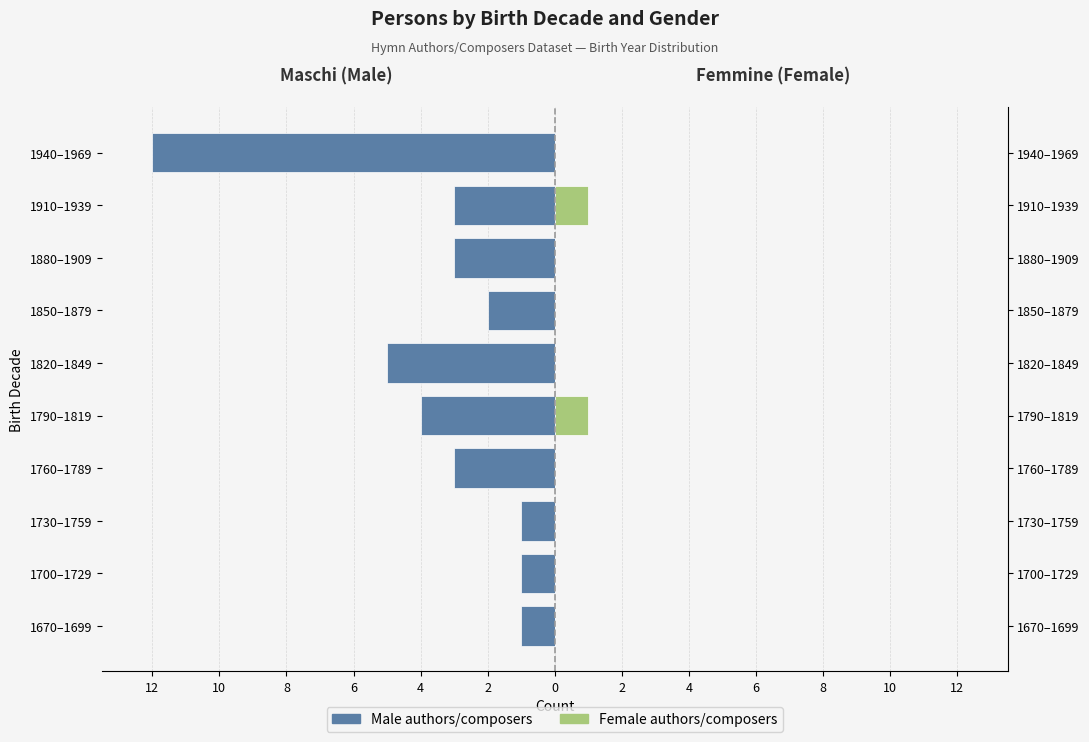

Which series has the largest range (max minus min)?

Male (born)